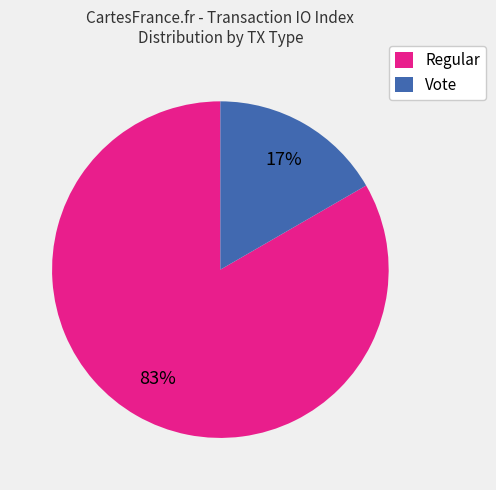

What is the smallest slice in the pie chart?

Vote